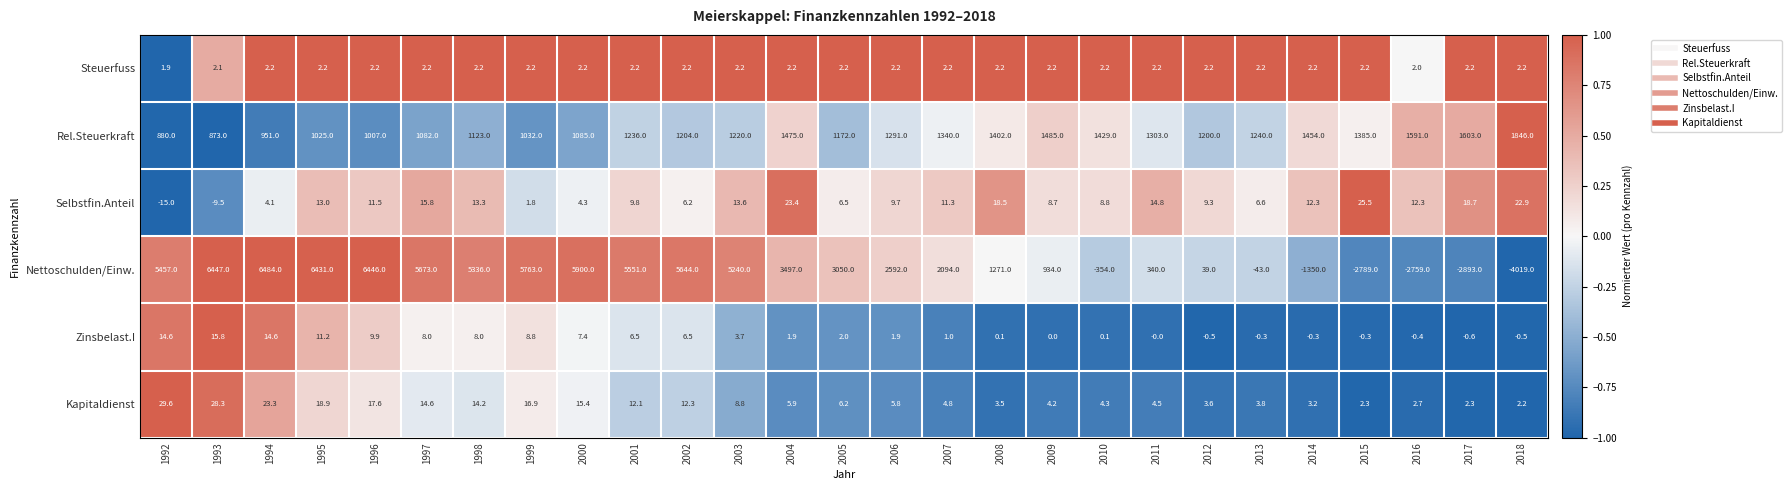

Which series has the largest range (max minus min)?

Nettoschulden/Einw.